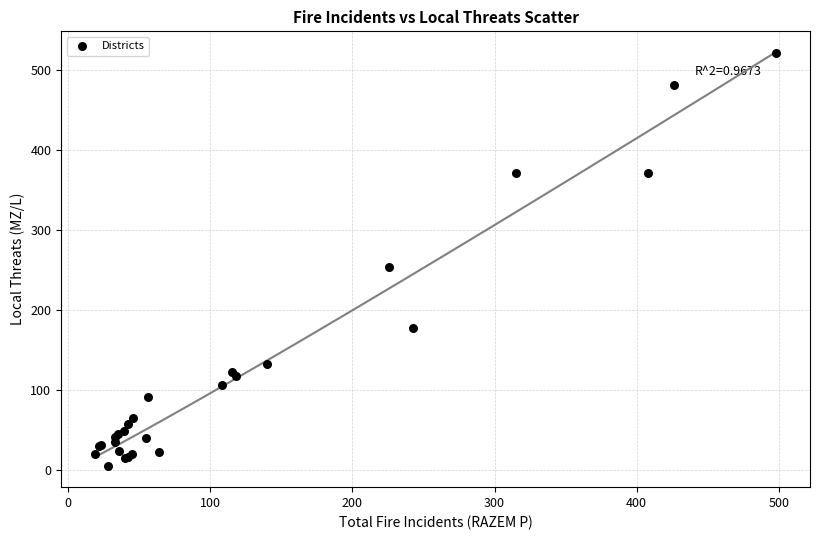

What Y value in the scatter plot is closest to 263?

254